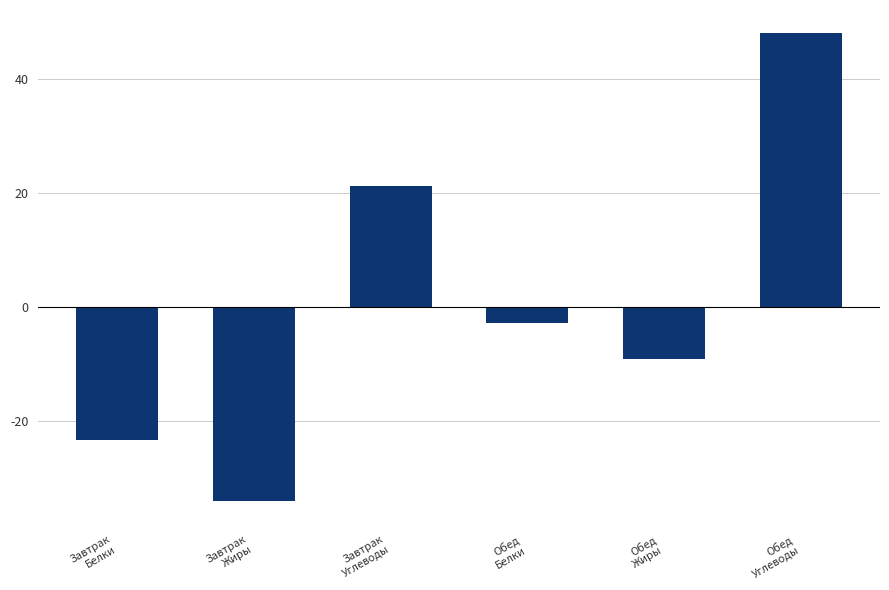

How many values are below zero?

4